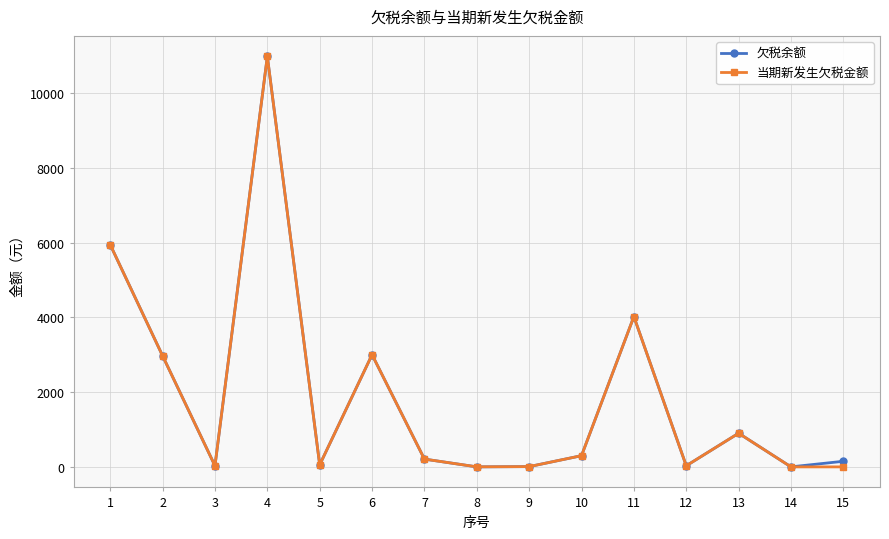

Where is the first local maximum for 欠税余额?

4